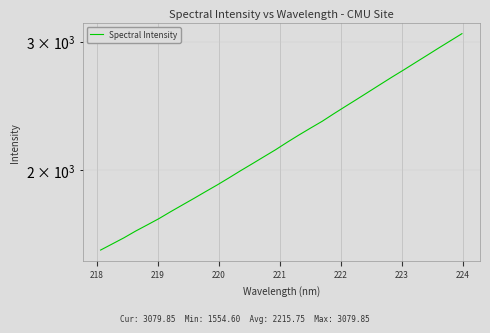

How many values are below 2185?

16